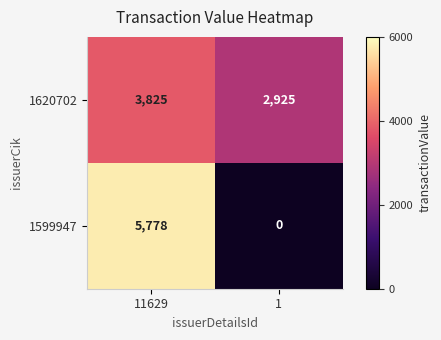

Reading right to left, list all the values displayed in this chart.

1620702: 1=2925	11629=3825
1599947: 1=0	11629=5778